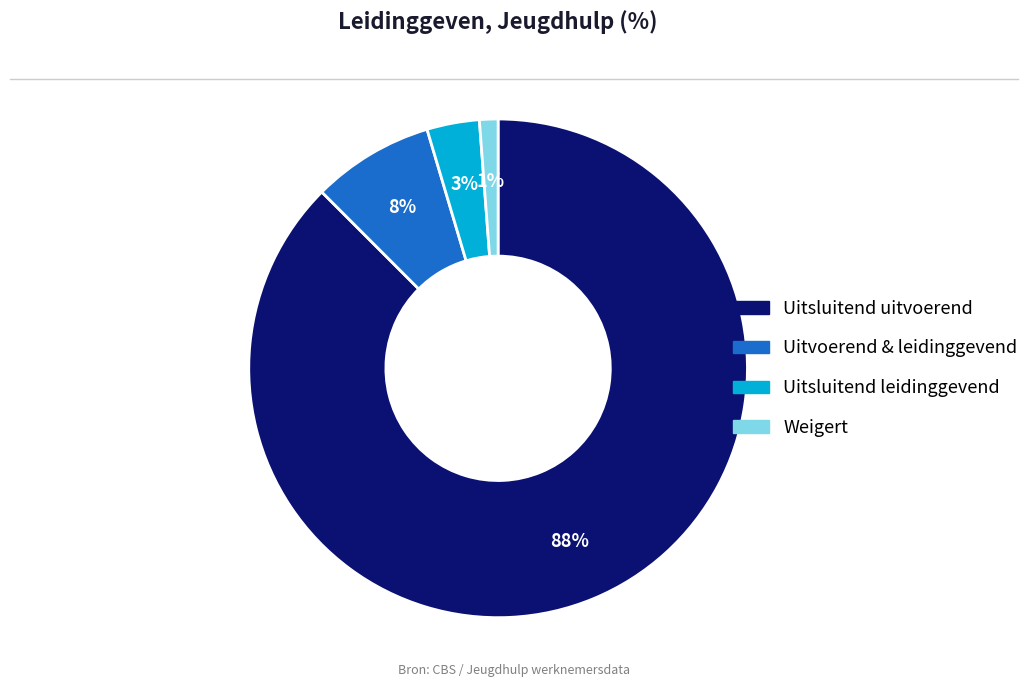

Which slice is the smallest?

Weigert